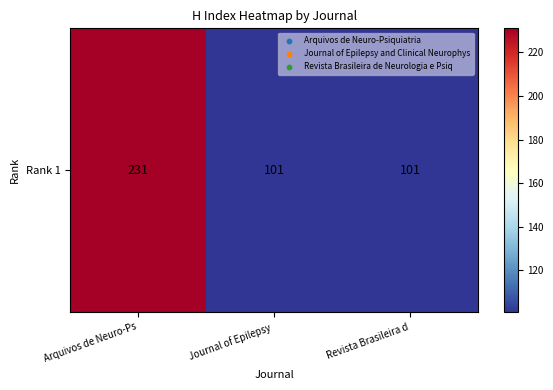

True or false: the data shows 407 at Arquivos de Neuro-Ps.

False